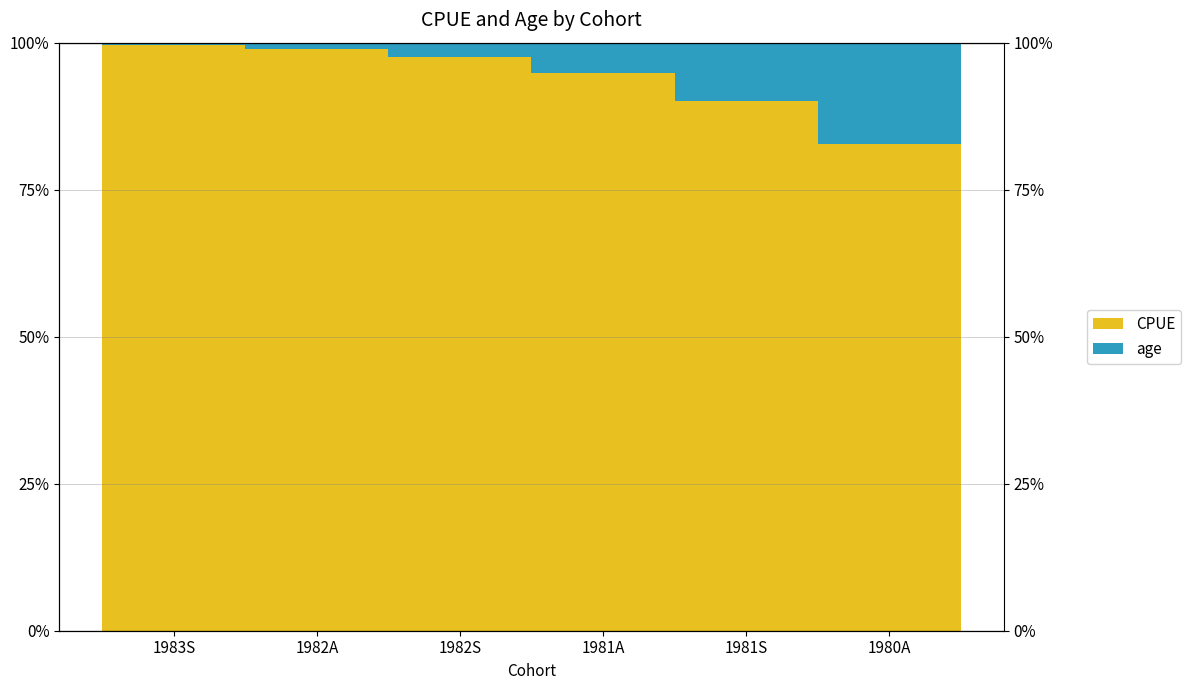

How many bars are there in each group?

2